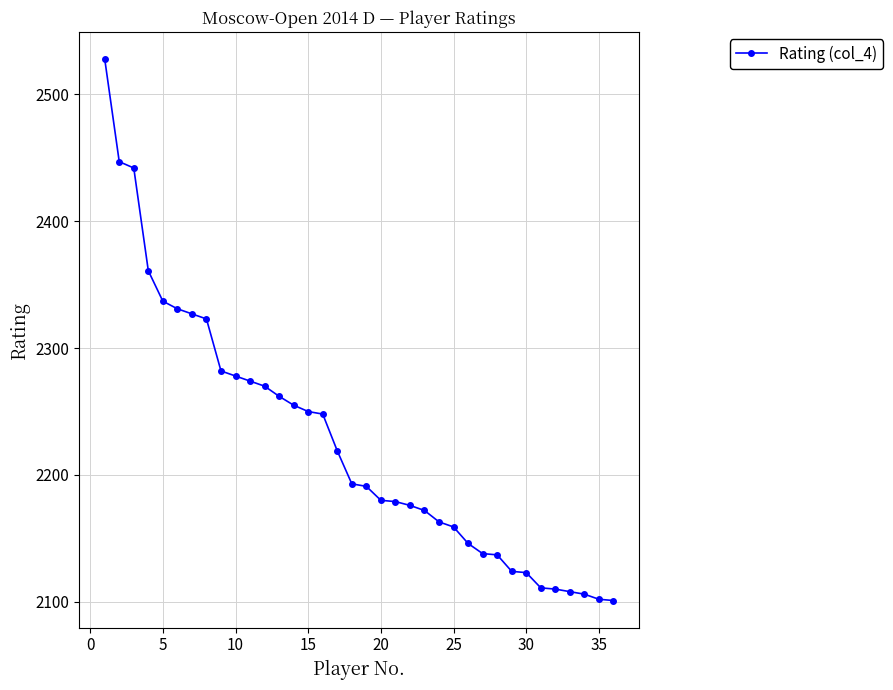

What is the maximum value shown in the chart?

2528